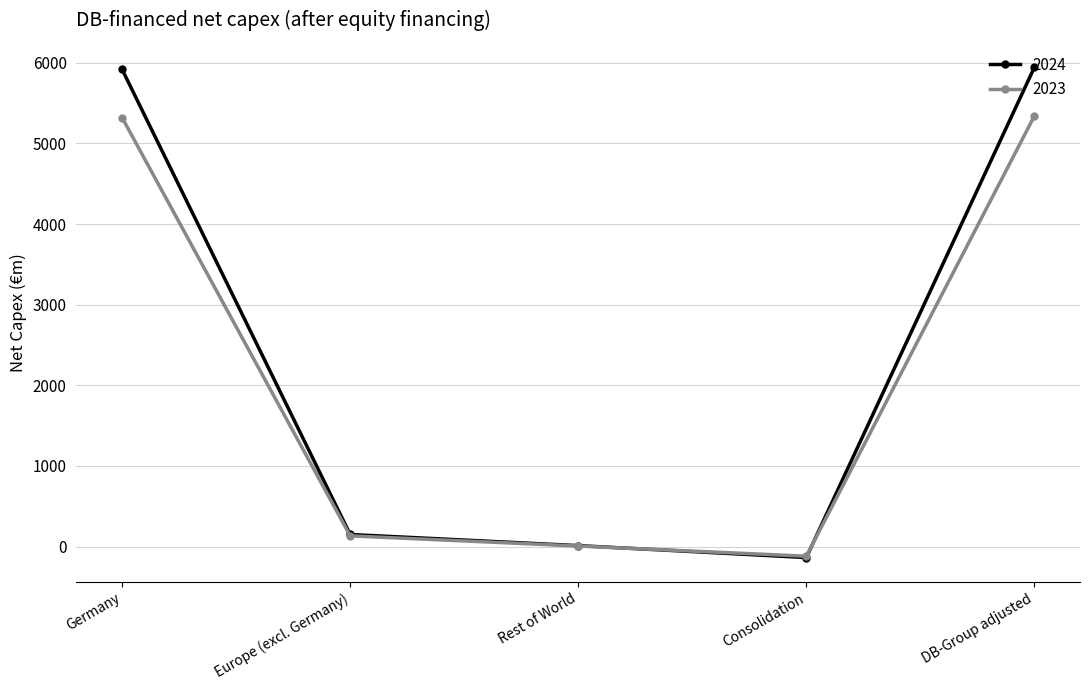

What value does the 2023 series have at DB-Group adjusted?

5341